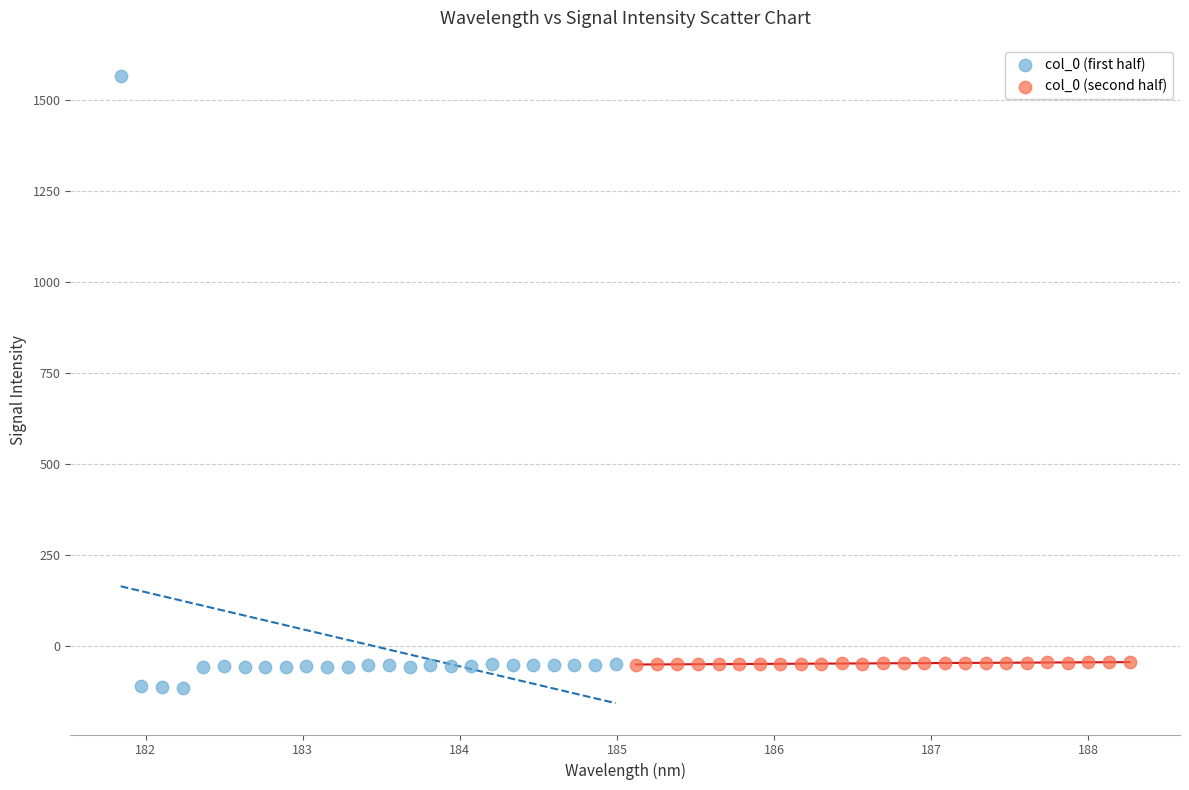

Which series has the largest Y range (max minus min)?

col_0 (first half)